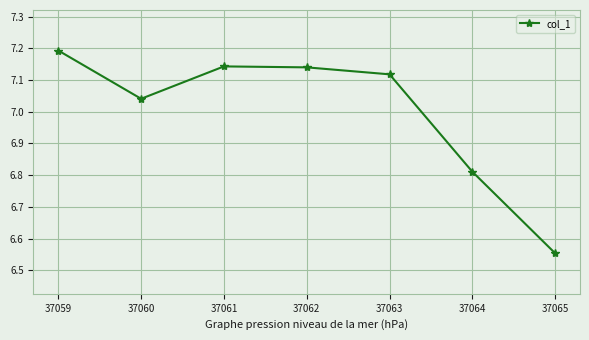

Where is the data nearest to the value 6?

37065